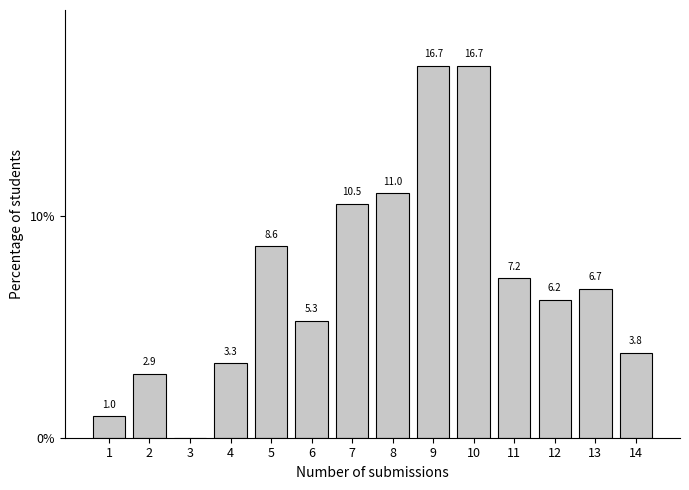

Reading left to right, list all the values displayed in this chart.

1=1.0	2=2.9	3=0.0	4=3.3	5=8.6	6=5.3	7=10.5	8=11.0	9=16.7	10=16.7	11=7.2	12=6.2	13=6.7	14=3.8